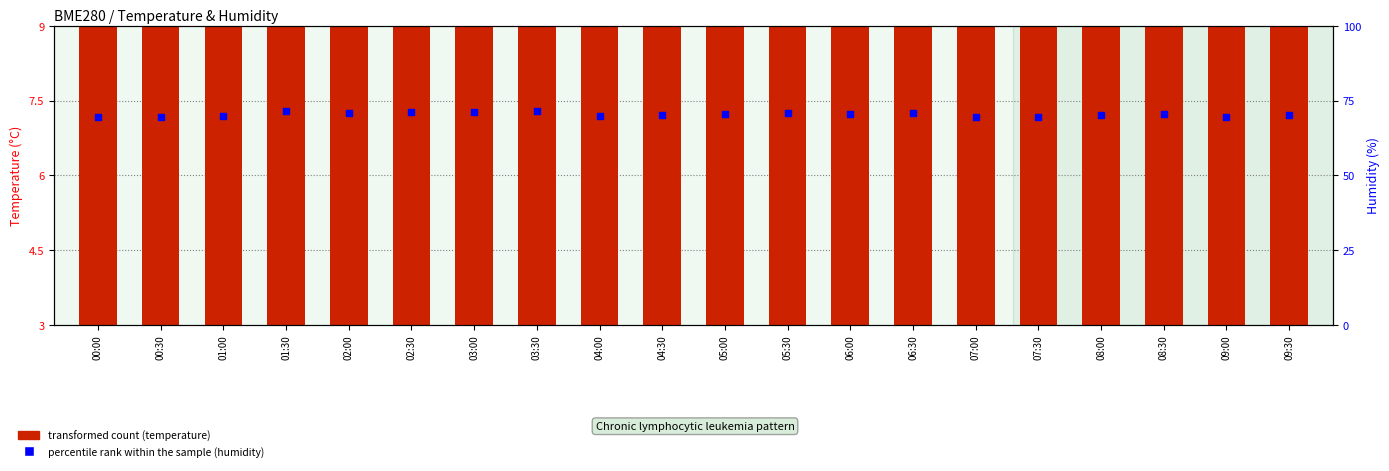

At how many categories does at least one series exceed 69?

20